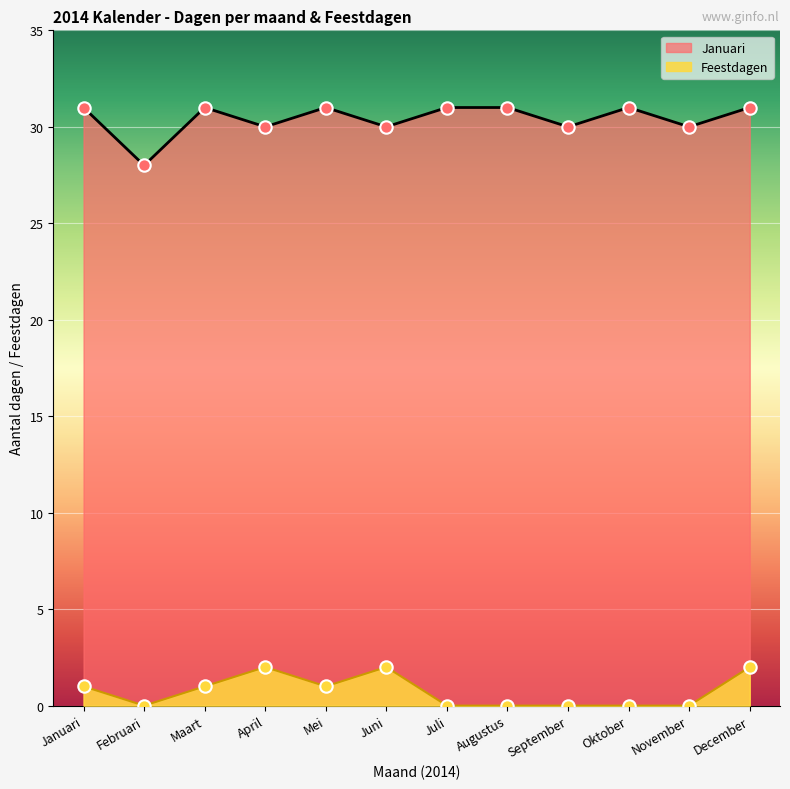

Approximately how many times larger is the value at Juli compared to Oktober?

1.0